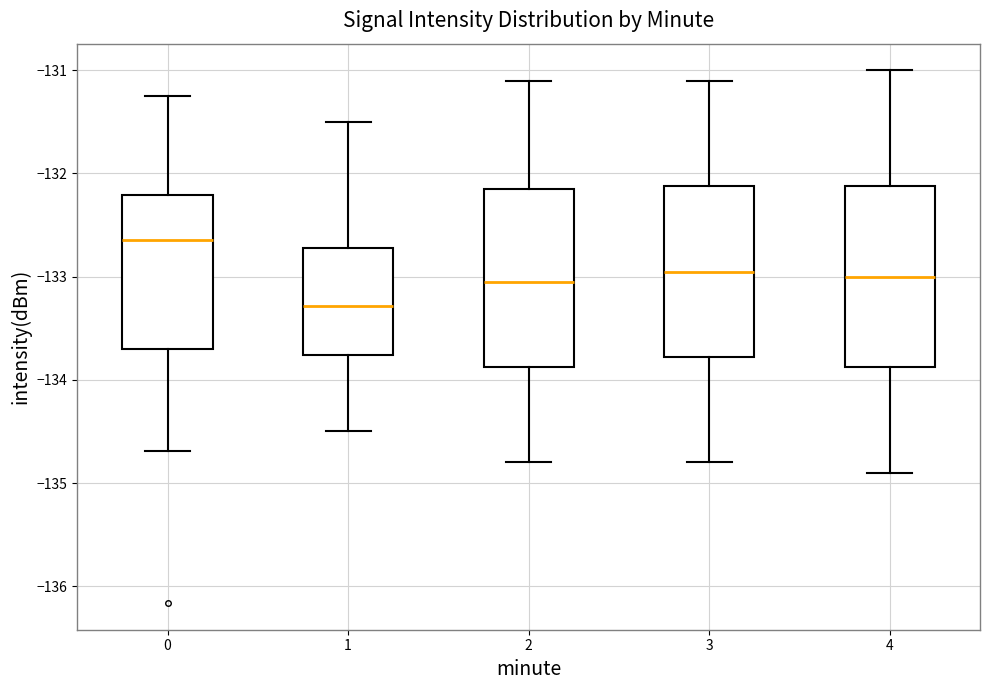

Reading left to right, transcribe this box plot: for each box, give where its median line is, the range the box spans, and where its two whiskers end, as read against the y-axis. The values are not printed on the chart, so give them approximately, as read against the axis.

0: median -132.6, box -133.7 to -132.2, whiskers -134.7 to -131.3
1: median -133.3, box -133.8 to -132.7, whiskers -134.5 to -131.5
2: median -133.0, box -133.9 to -132.1, whiskers -134.8 to -131.1
3: median -132.9, box -133.8 to -132.1, whiskers -134.8 to -131.1
4: median -133.0, box -133.9 to -132.1, whiskers -134.9 to -131.0